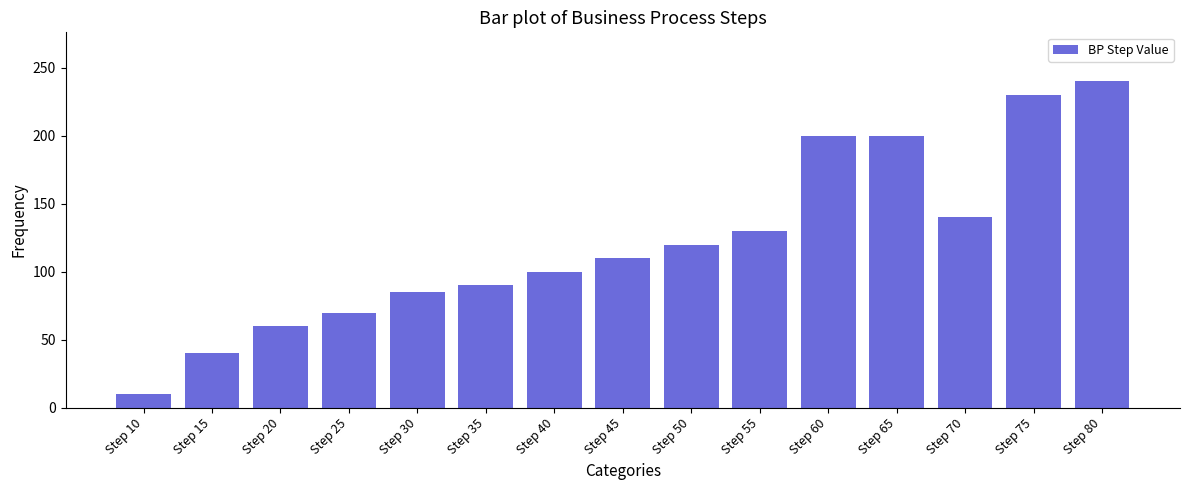

What is the difference between the maximum and second lowest values?

200